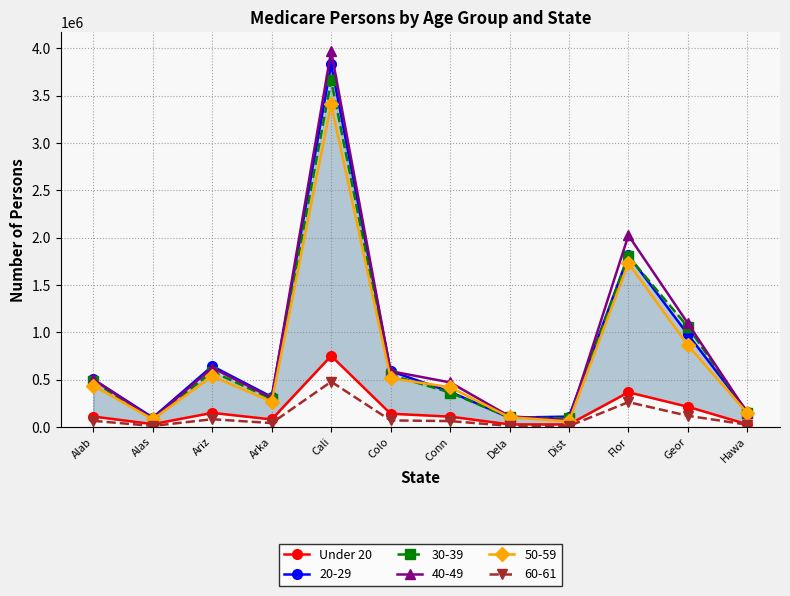

At which label does the data first exceed 110646?

Ariz